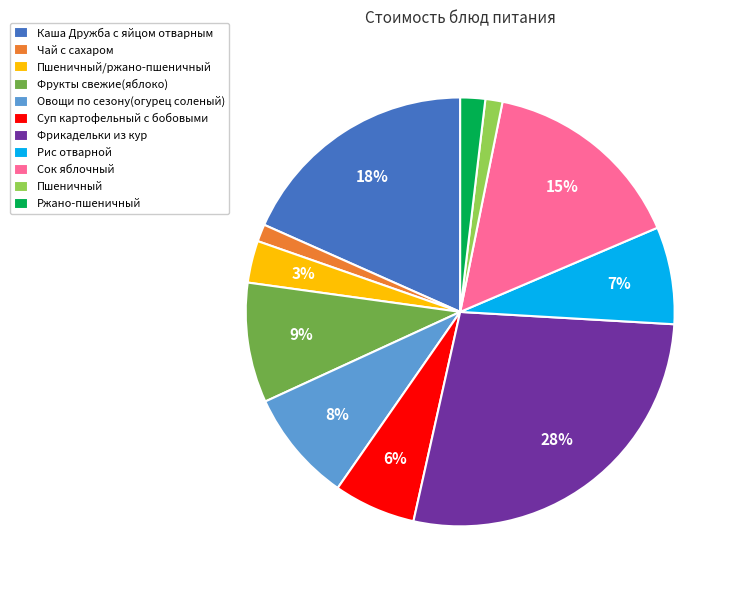

What is the ratio of the value at Ржано-пшеничный to the value at Овощи по сезону(огурец соленый)?

0.2